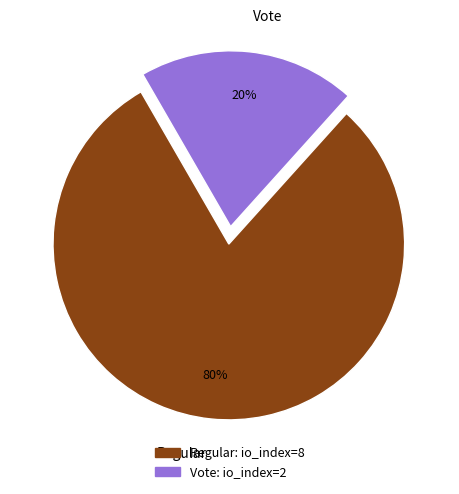

Is the sum of Vote and Regular greater than half?

Yes